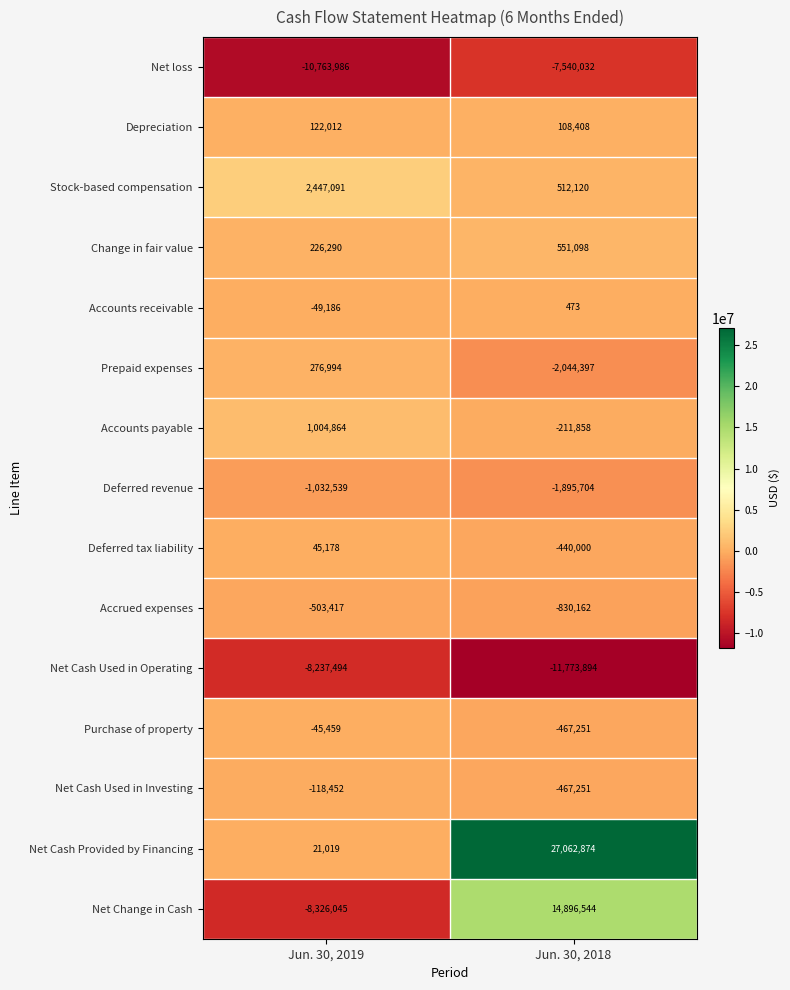

What value does the Net Change in Cash series have at Jun. 30, 2018?

14896544